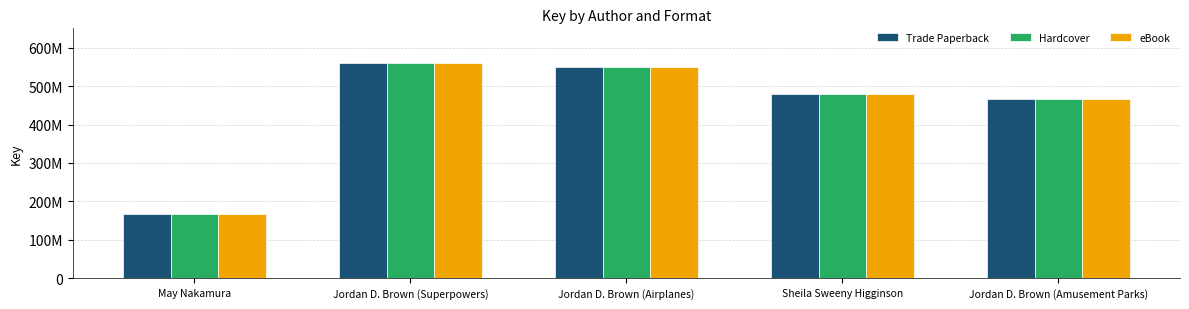

Which series has the largest total across all categories?

Trade Paperback